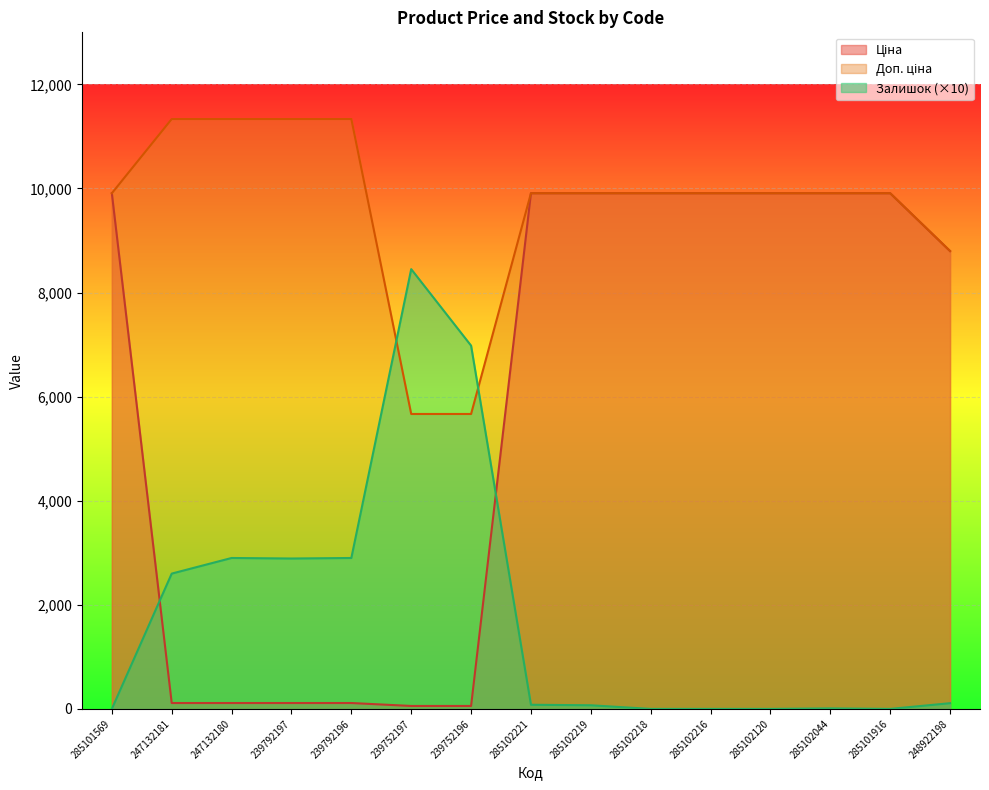

What is the lowest value of the Ціна series?

56.7